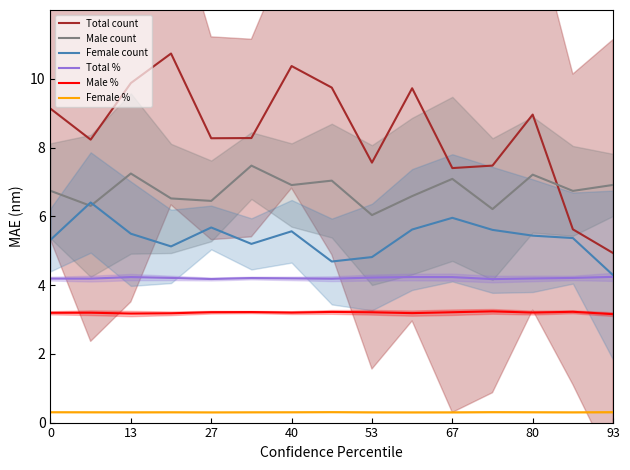

Is it true that Total count equals 5.8 at 27?

False